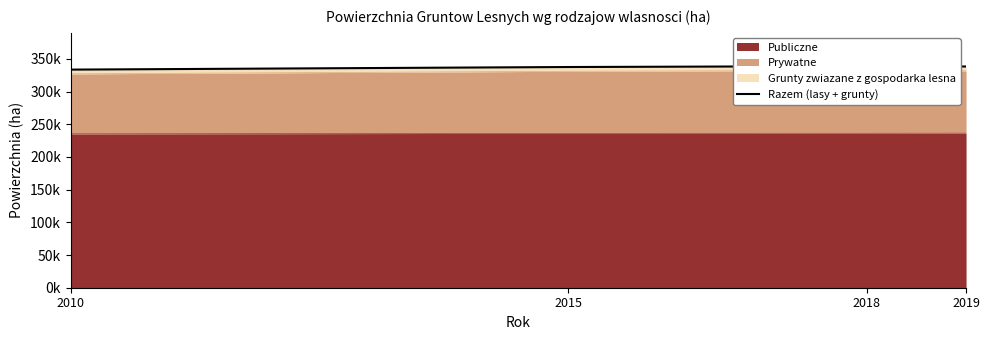

What is the maximum value shown in the chart?

338988